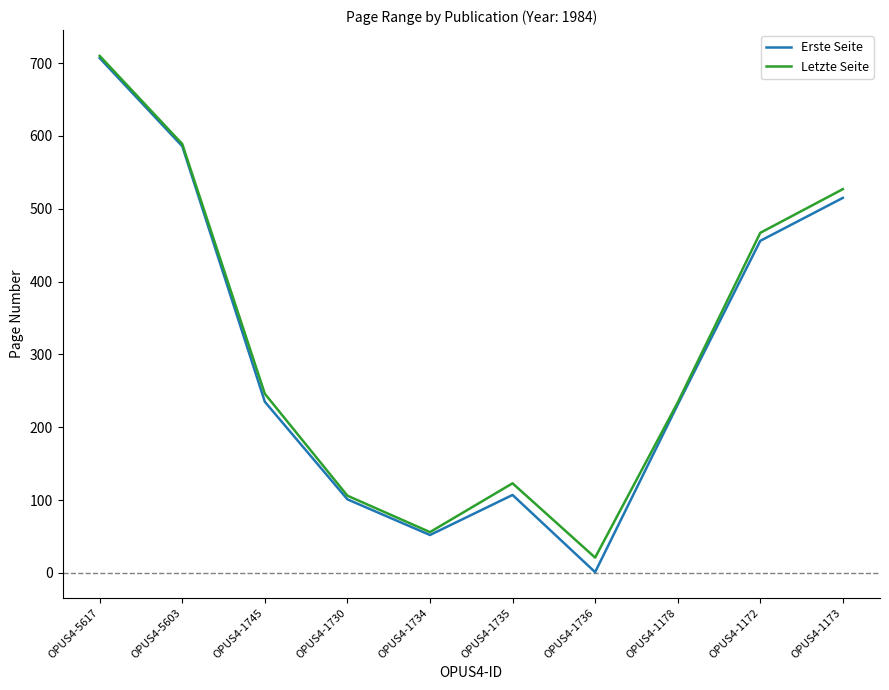

What is the minimum value shown in the chart?

1